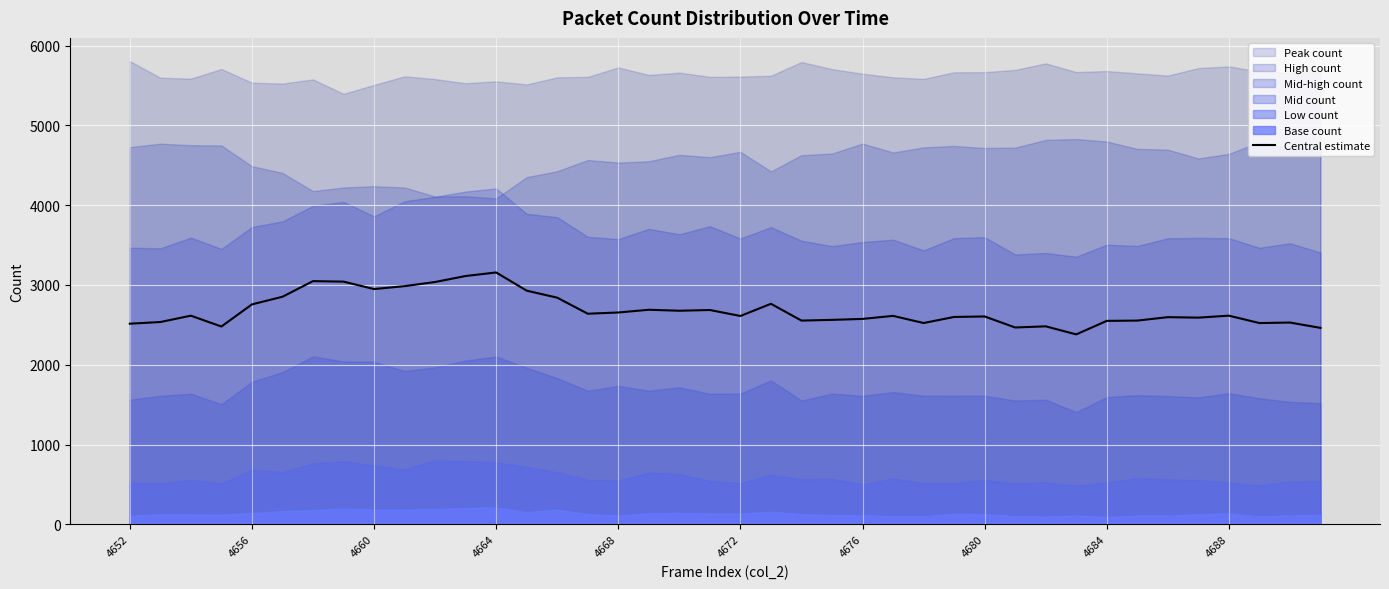

What position from the right is 10?

30